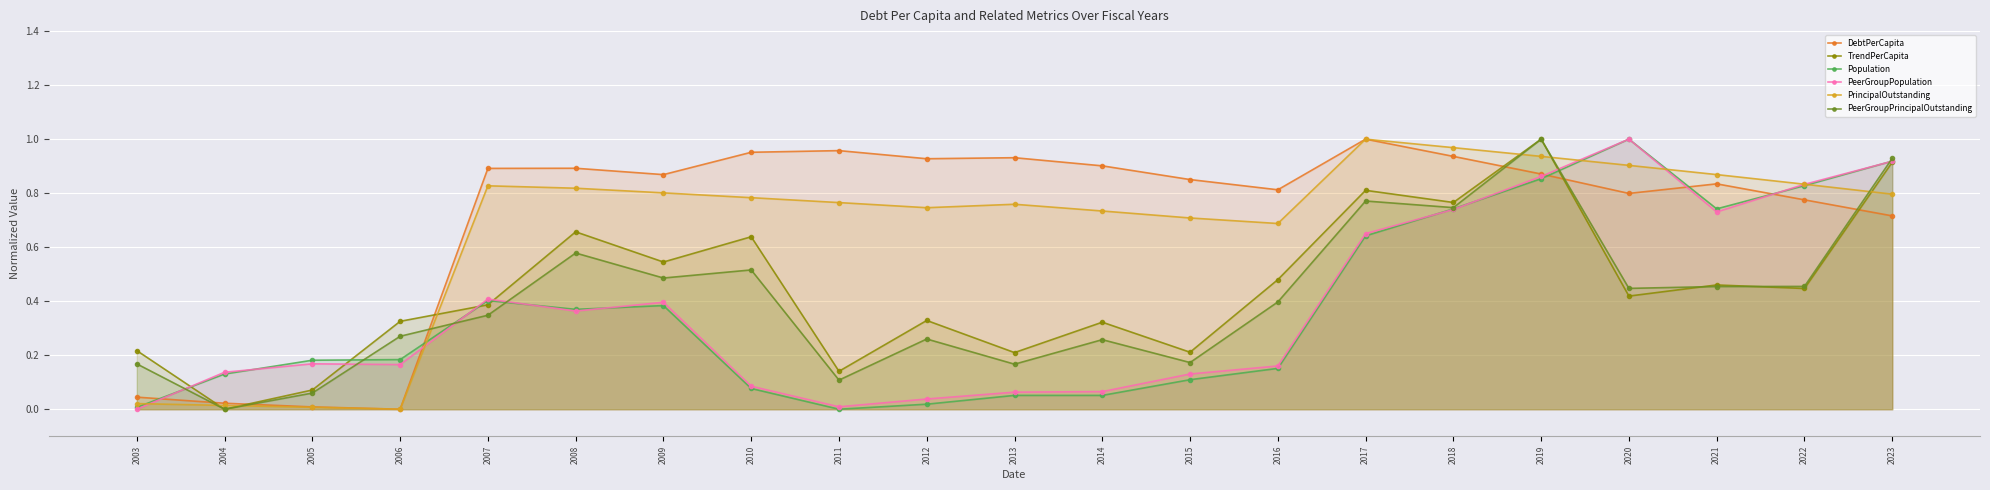

Rank the series at 2022 from highest to lowest value.

PrincipalOutstanding, PeerGroupPopulation, Population, DebtPerCapita, PeerGroupPrincipalOutstanding, TrendPerCapita